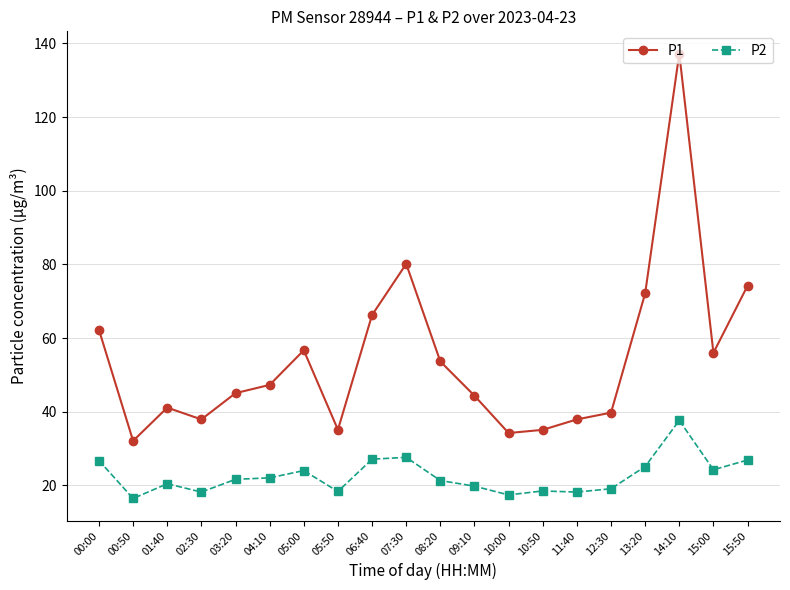

Which category has the highest value across all series?

14:10